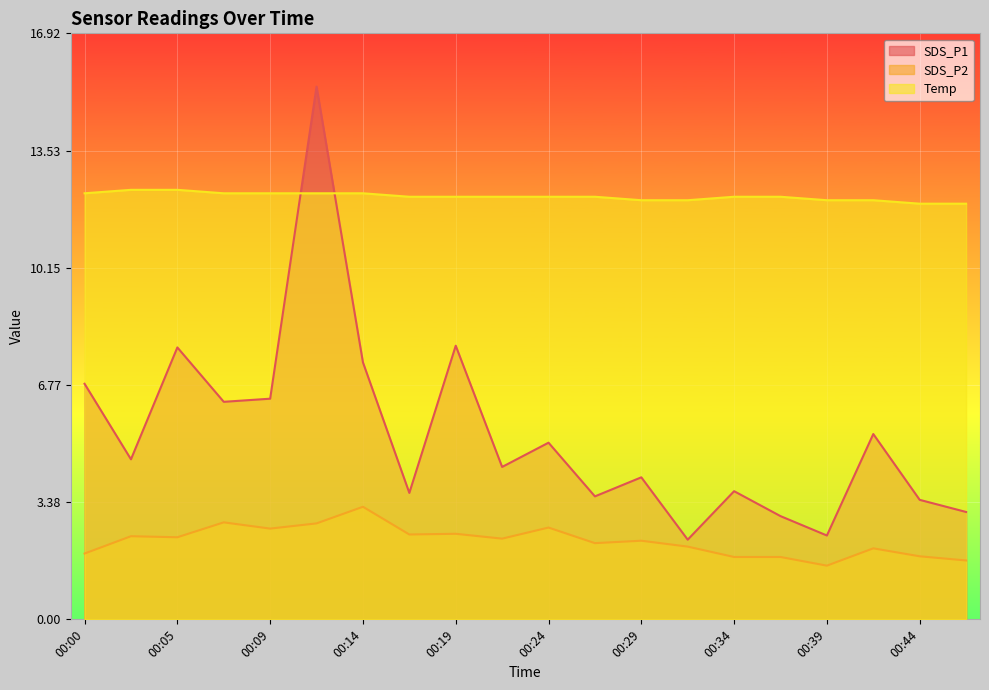

What is the smallest value displayed?

1.6